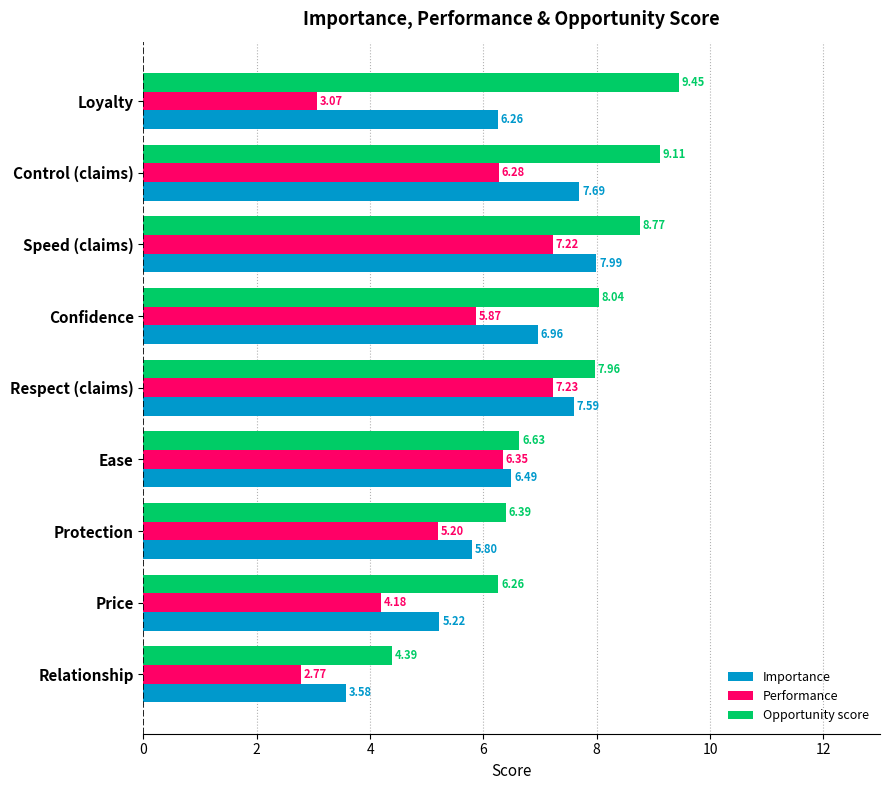

List the series in order of their overall mean, highest first.

Opportunity score, Importance, Performance